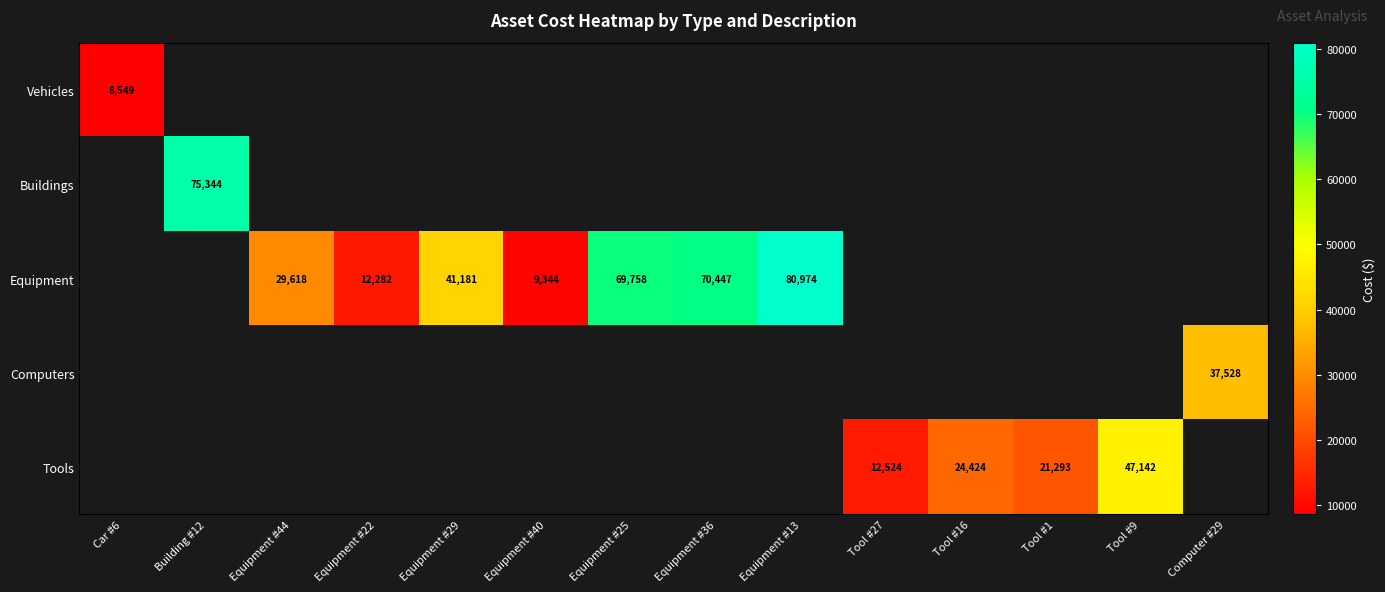

List the series in order of their overall mean, lowest first.

Vehicles, Buildings, Equipment, Computers, Tools